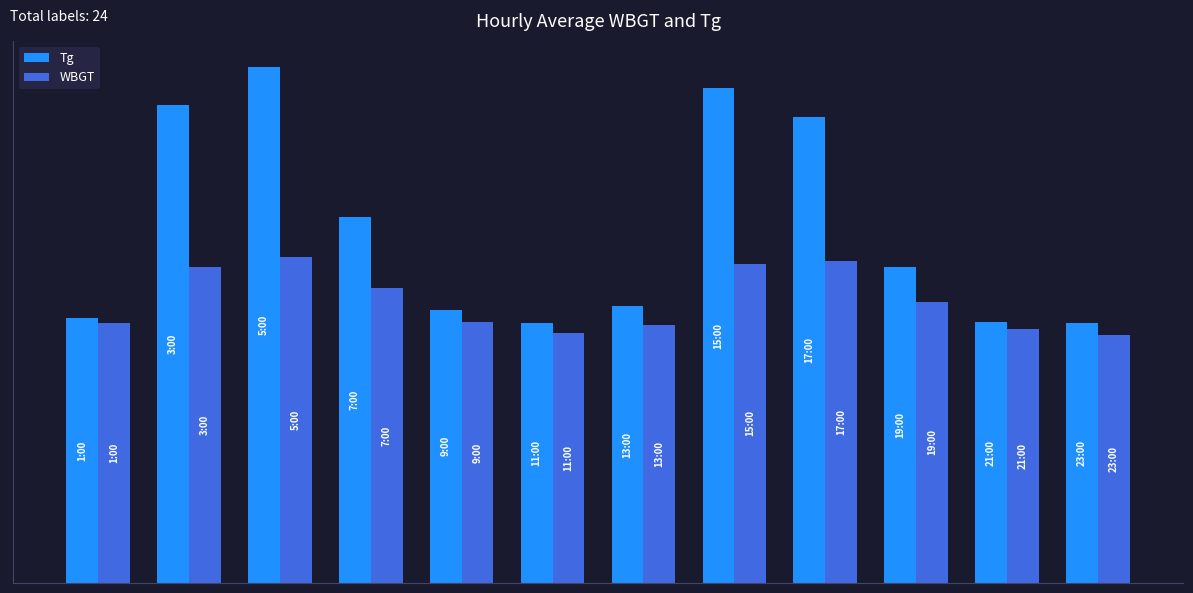

What are all the series names shown in the legend?

Tg, WBGT